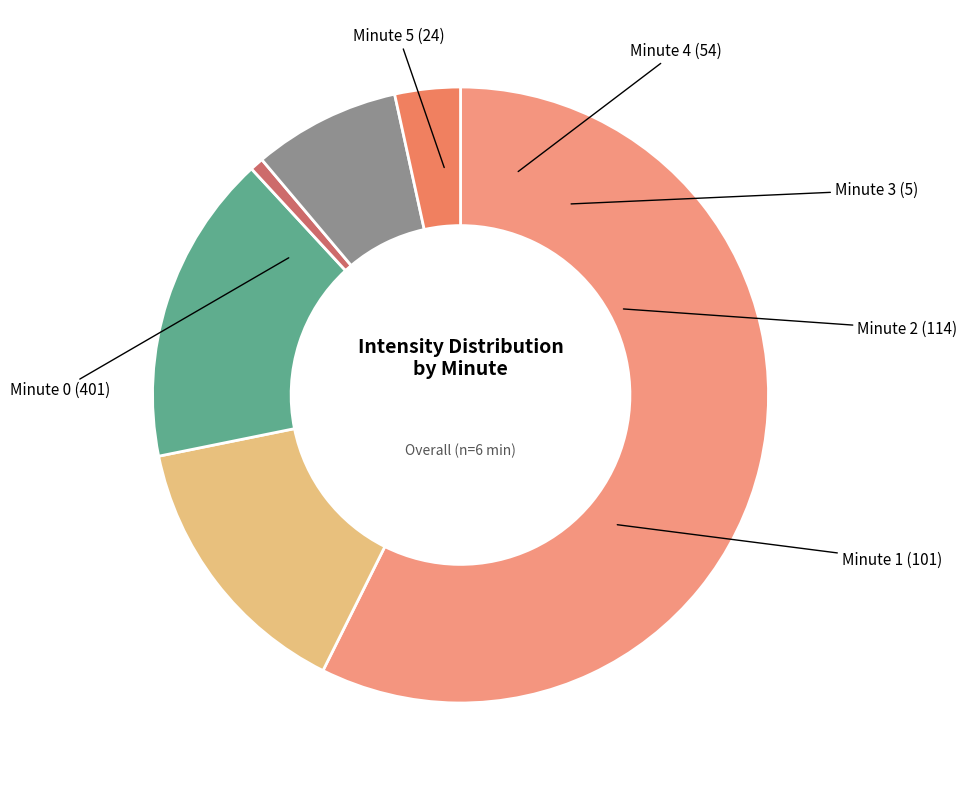

Which slice is the largest?

Minute 0